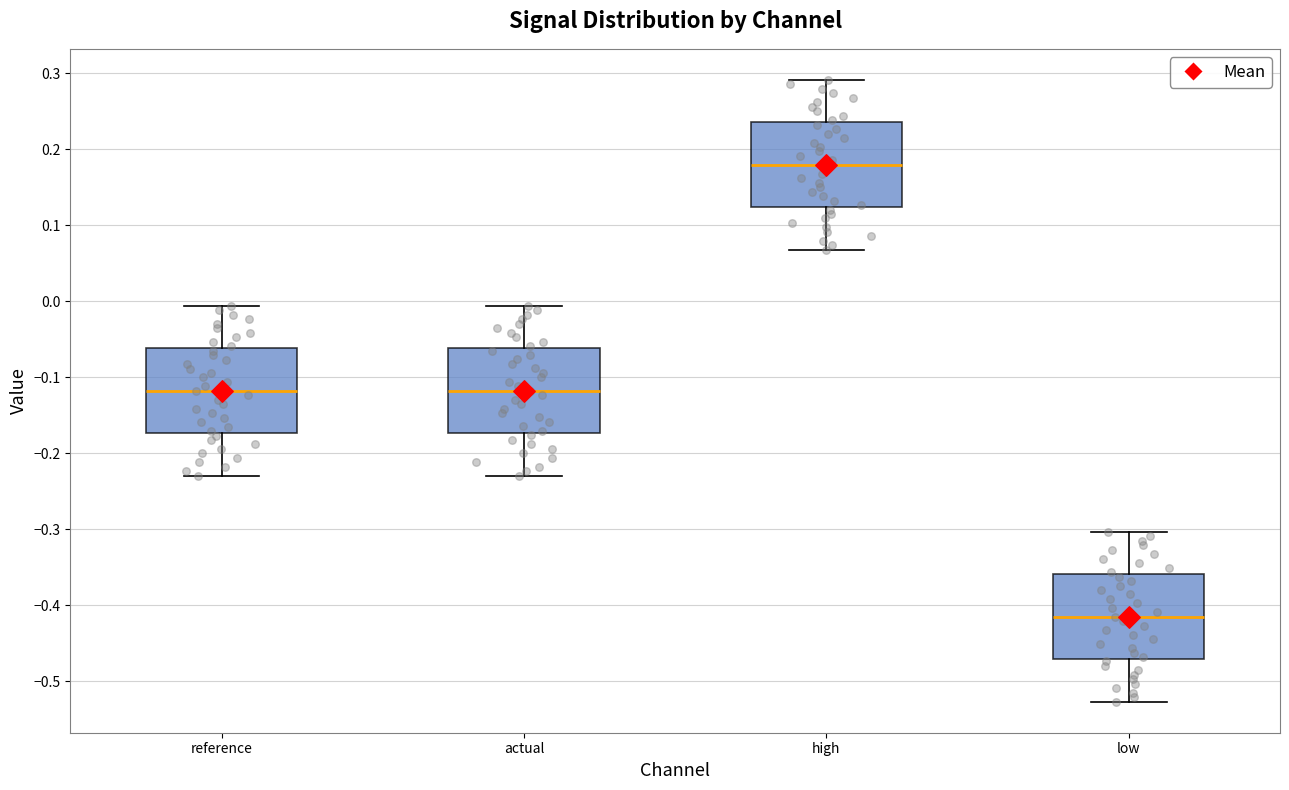

Which box's median line is the highest?

high